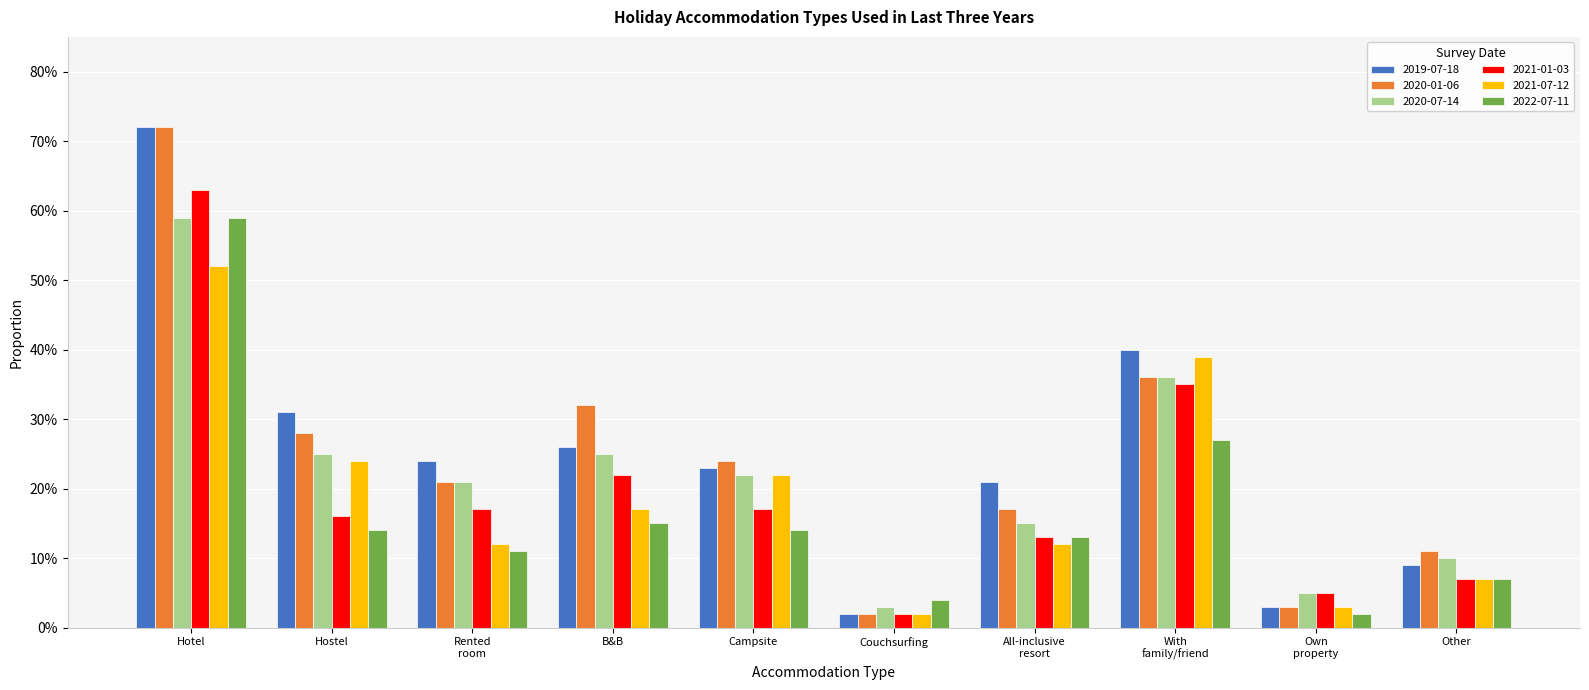

What are all the series names shown in the legend?

2019-07-18, 2020-01-06, 2020-07-14, 2021-01-03, 2021-07-12, 2022-07-11